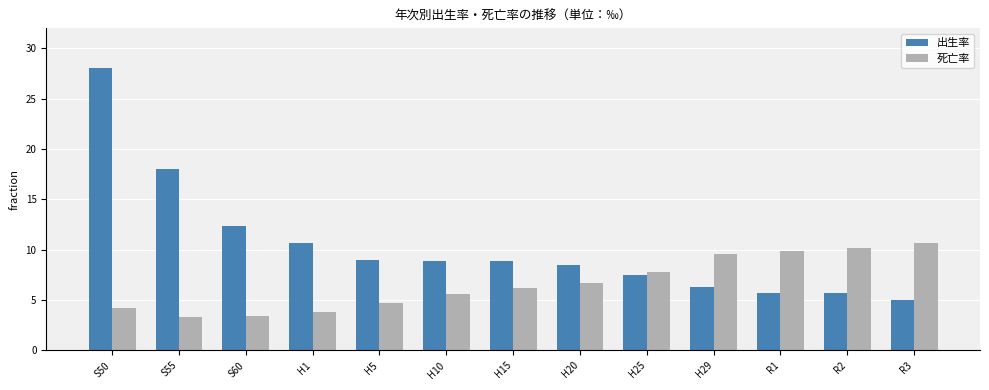

What is the label of the 8th bar from the left?

H20